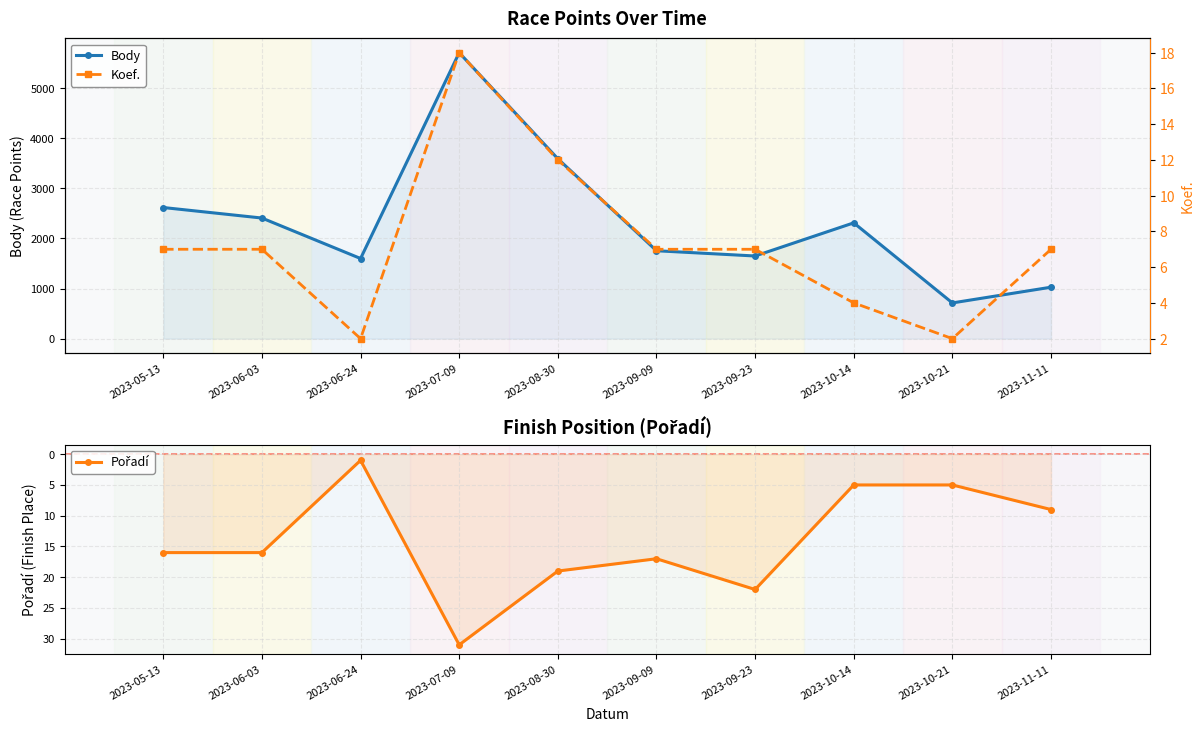

How many interior local peaks does the Koef. series have?

1